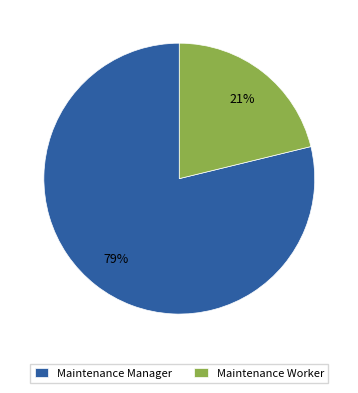

Which category accounts for the majority?

Maintenance Manager